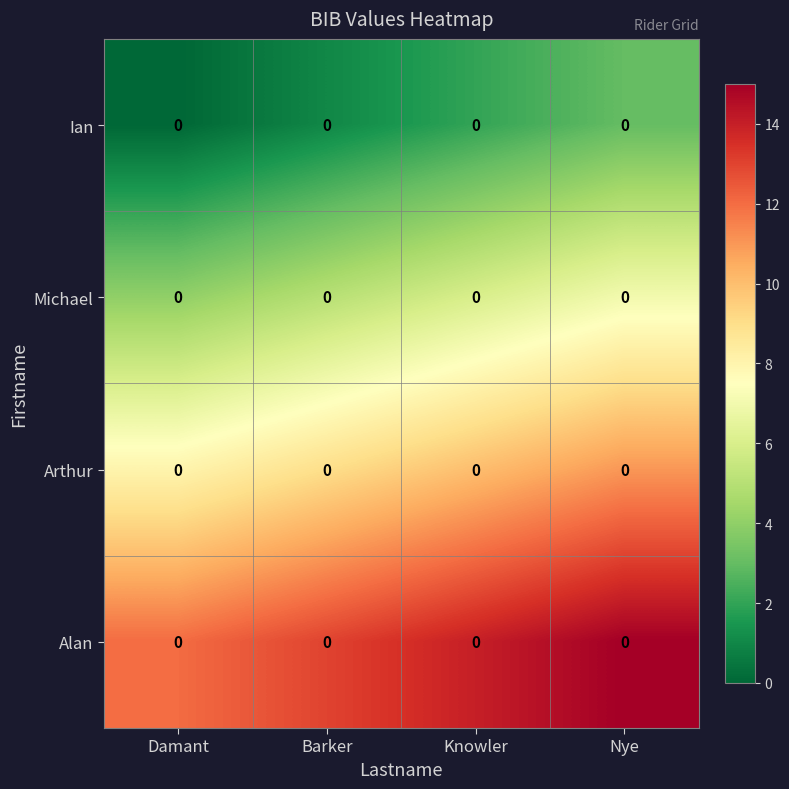

Which category has the lowest value in the Arthur series?

Damant